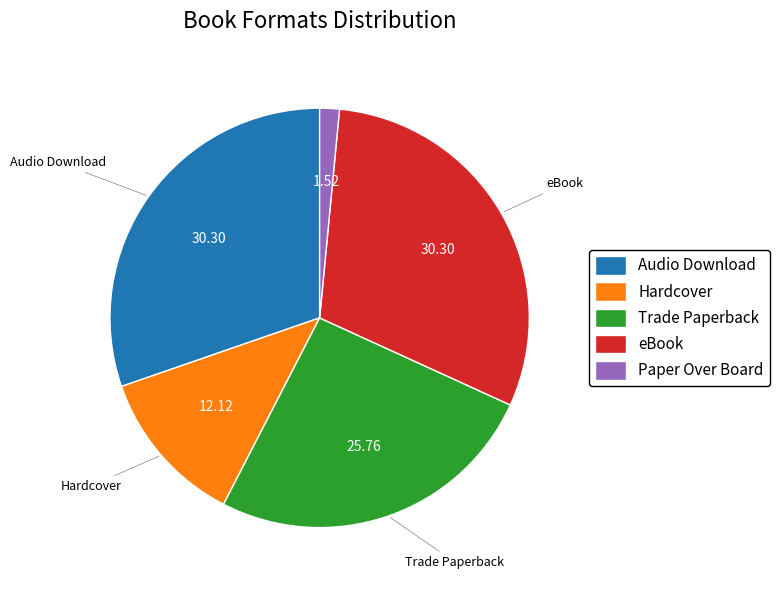

How many slices are in this pie chart?

5